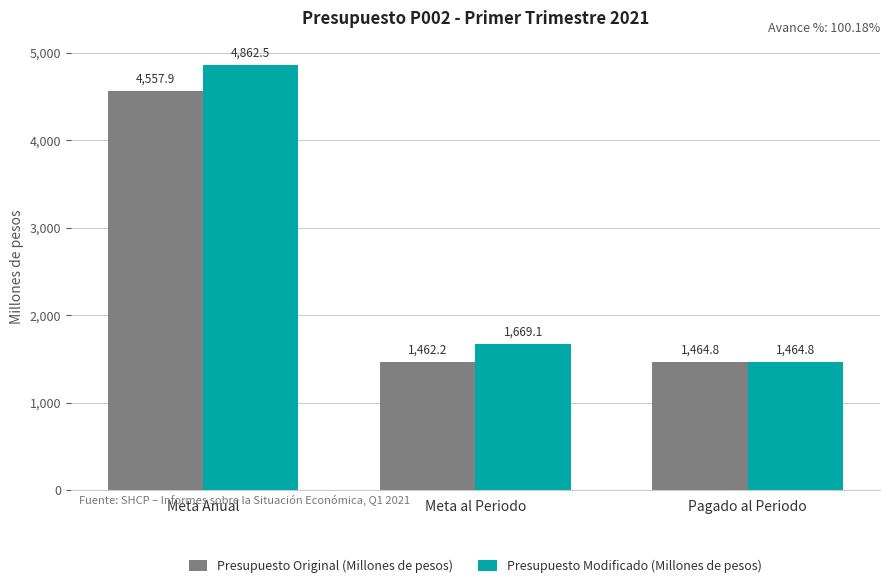

What is the spread (max minus min) of values at Meta Anual?

304.6